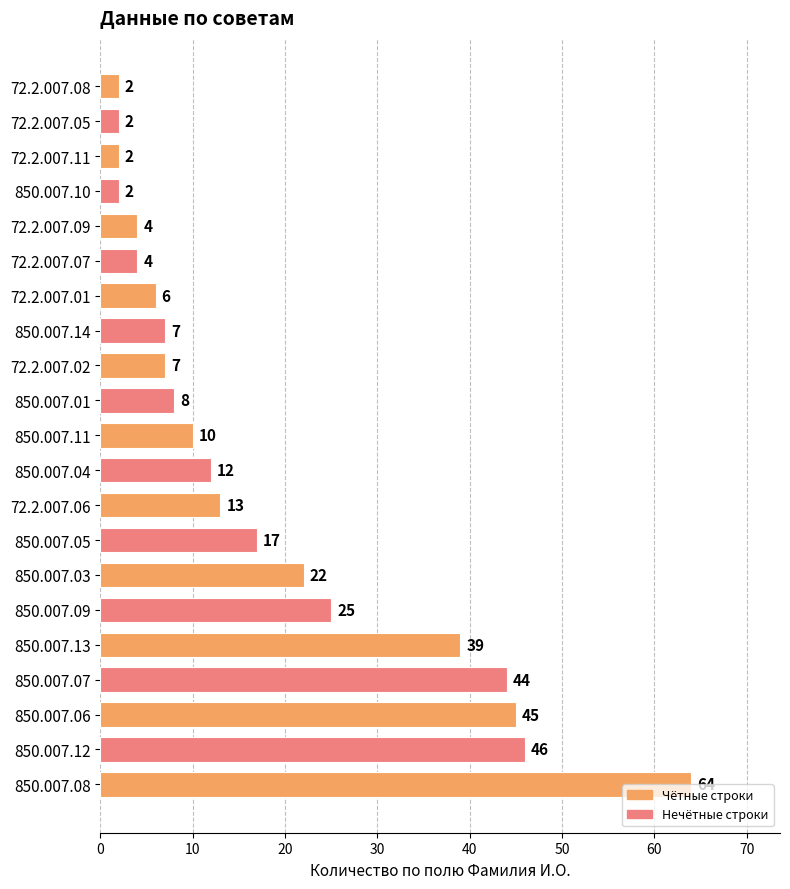

What is the value of the 21st bar from the top?

64